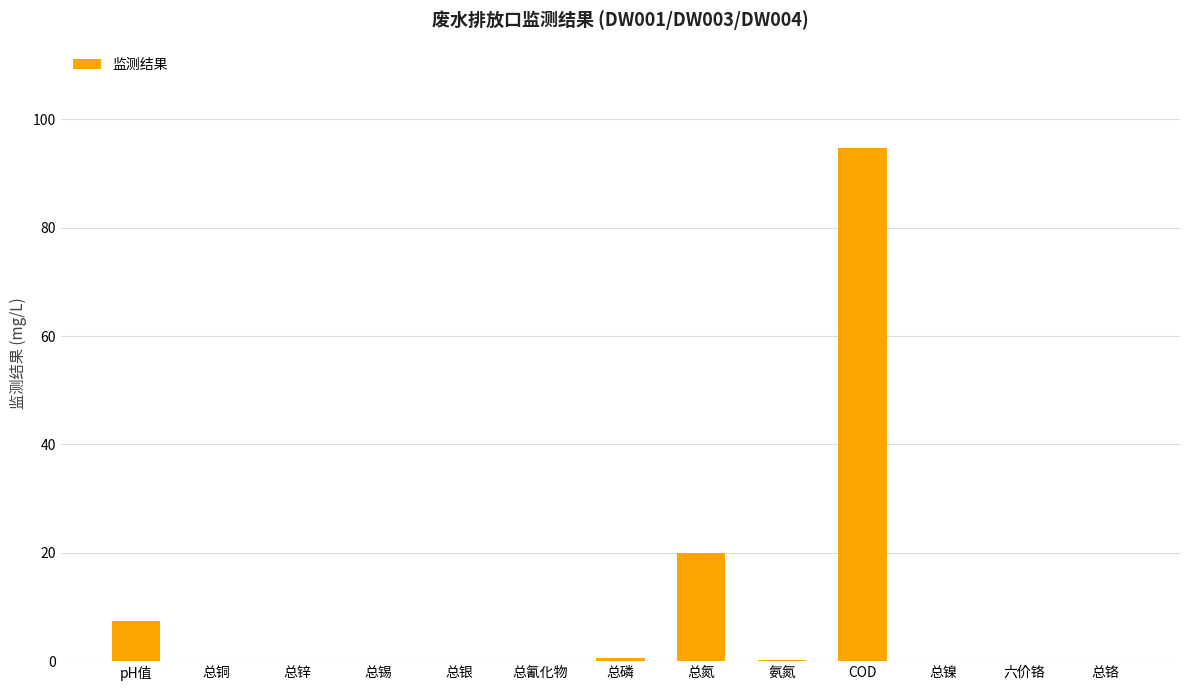

Count the number of categories in the chart.

13